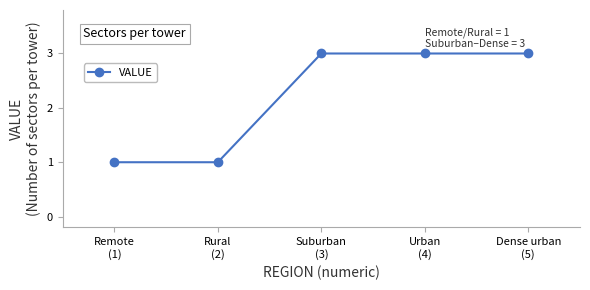

Is it true that the value at Remote
(1) is 0?

False